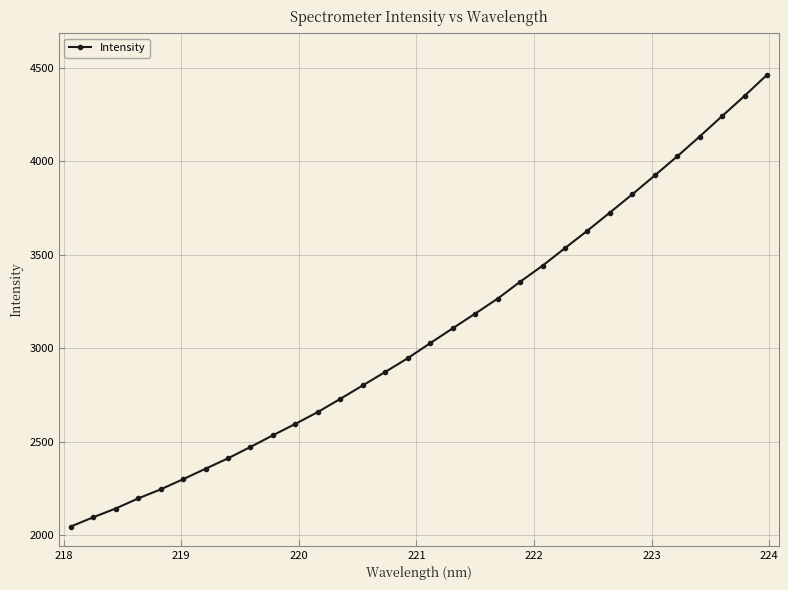

What is the value of the 24th point from the left?

3629.3